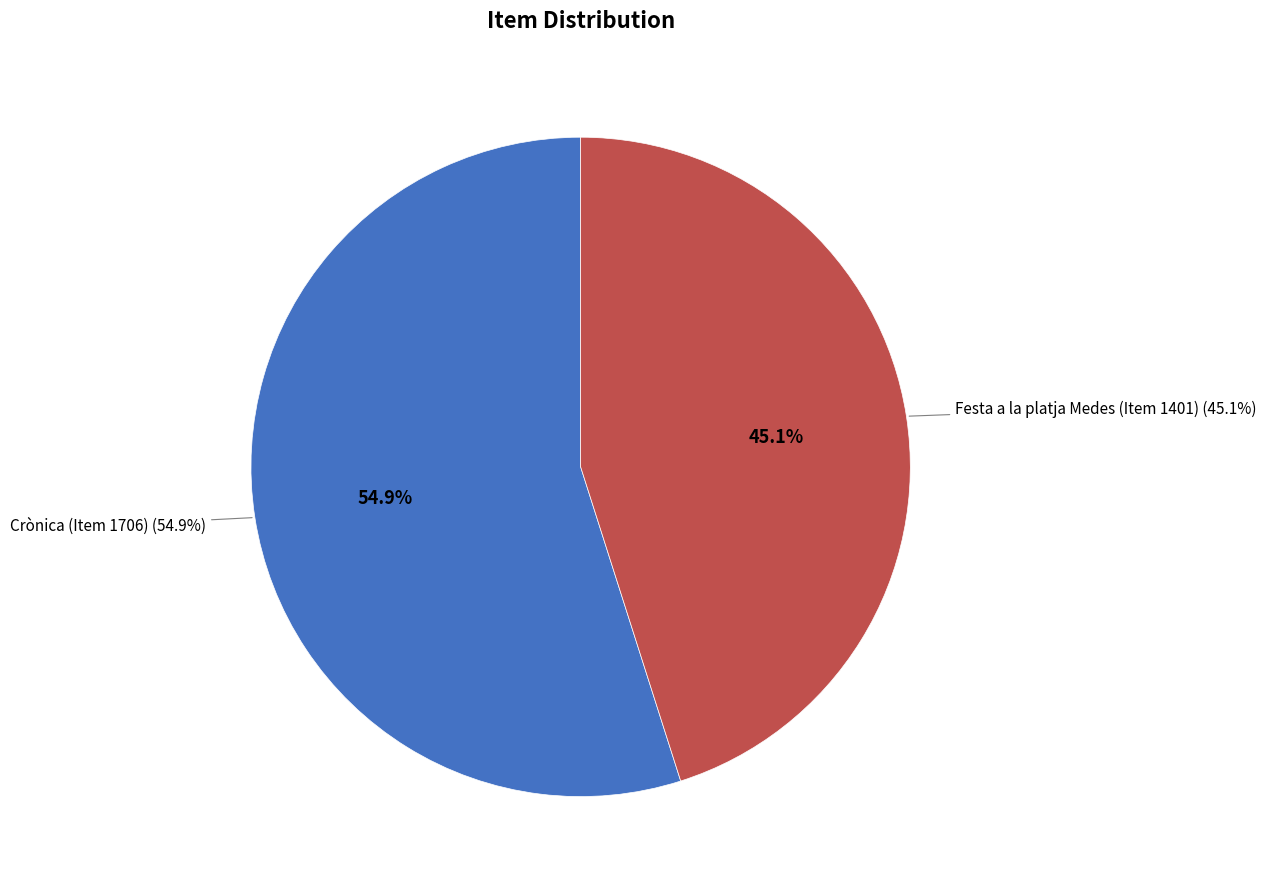

Which category has the biggest portion of the pie?

Crònica (Item 1706)